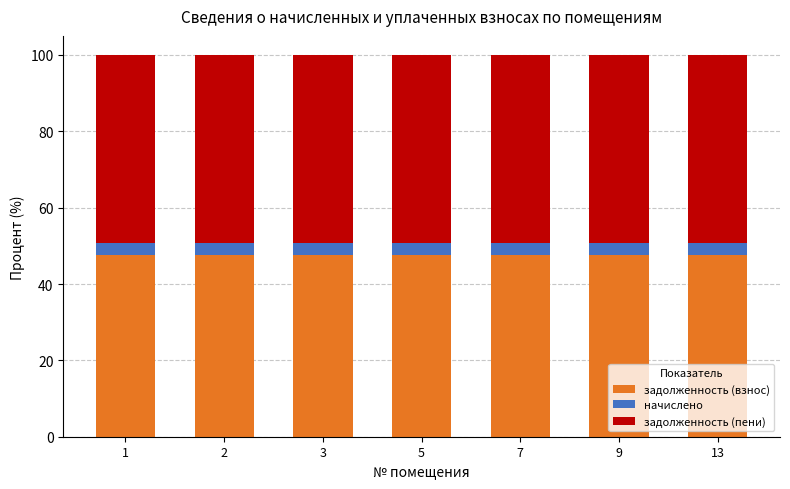

Count the задолженность (взнос) values in the range 47 to 48.

7